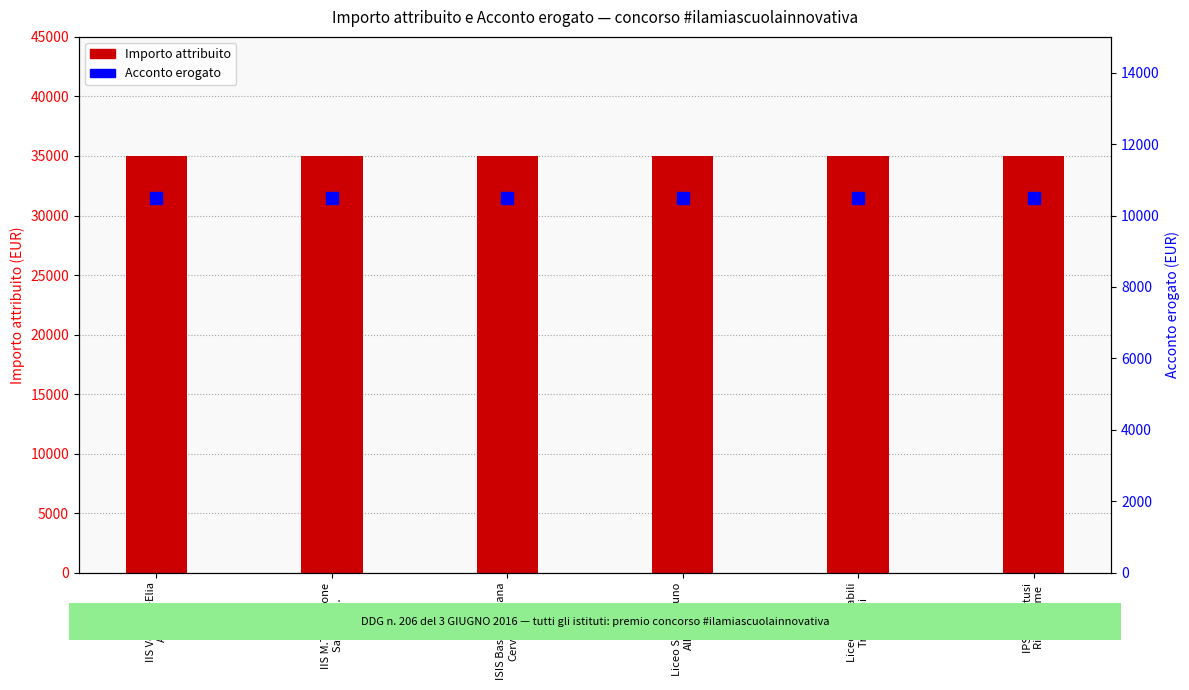

What is the average value of the Acconto erogato series?

10500